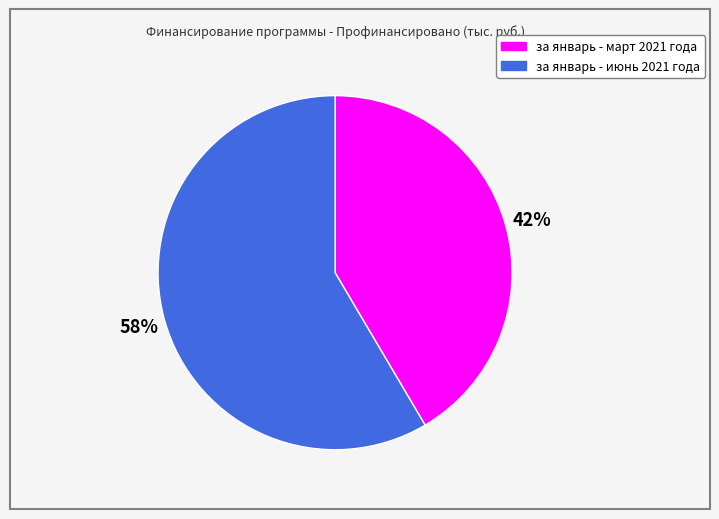

True or false: за январь - март 2021 года accounts for 42% of the total.

True